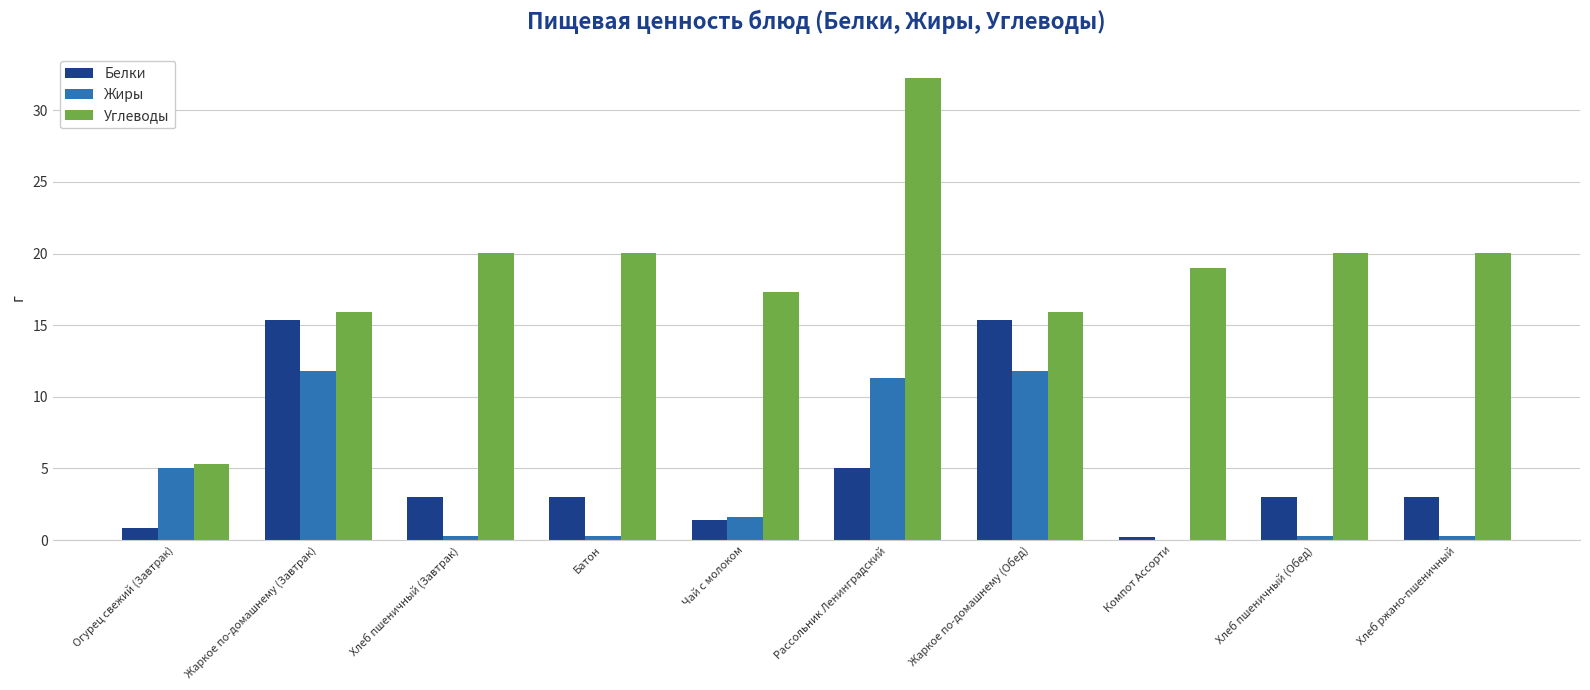

How many groups of bars are there?

10